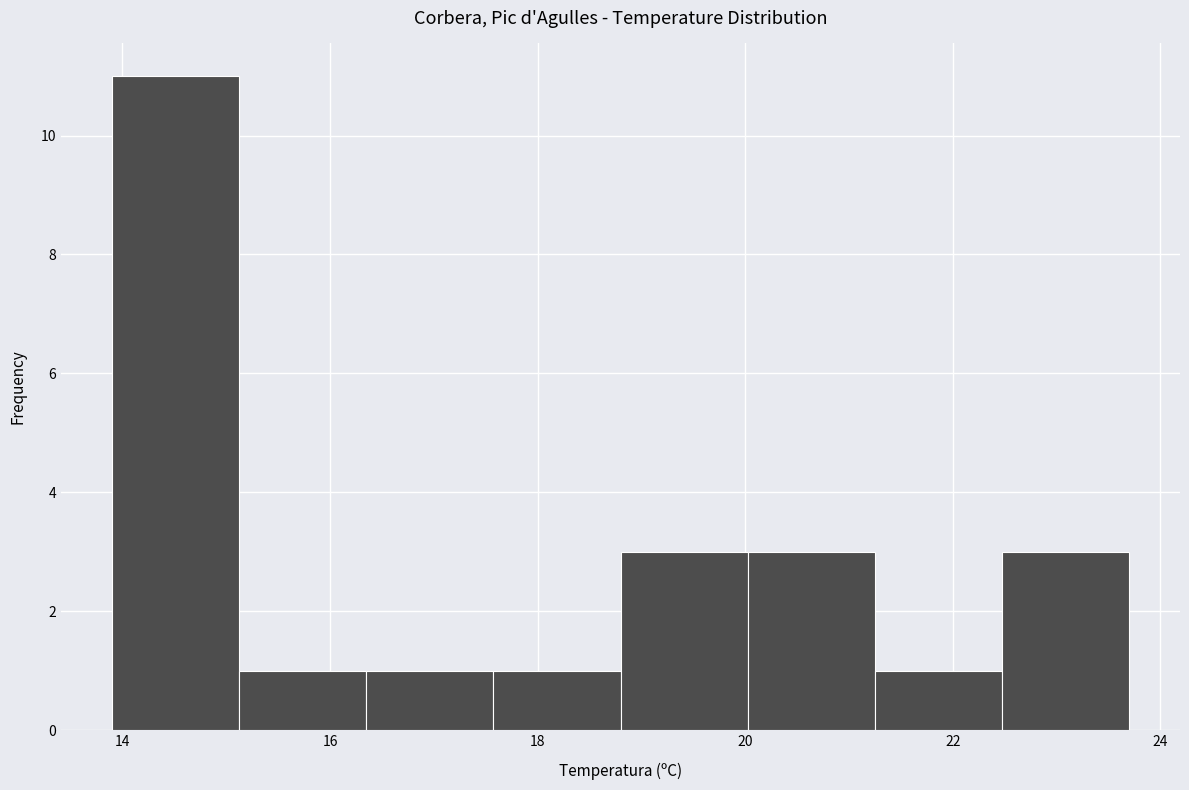

Over which range of the x-axis is the bar tallest?

14.0 to 15.2